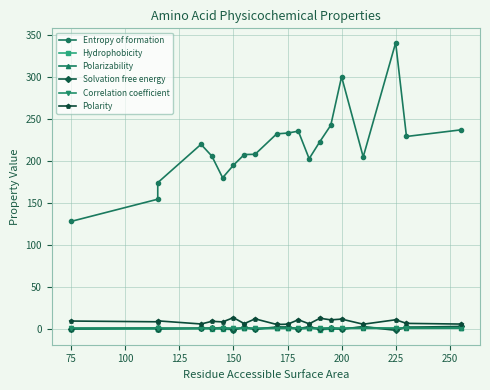

What is the difference between the second highest and minimum values in the Entropy of formation series?

172.6